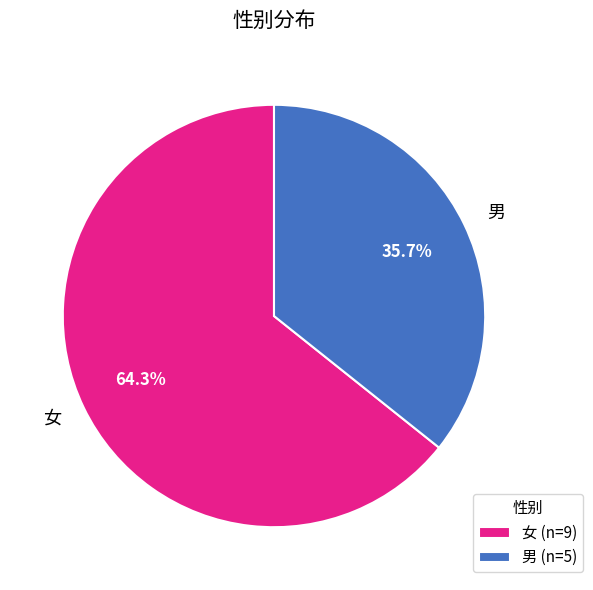

How many segments does this pie chart have?

2